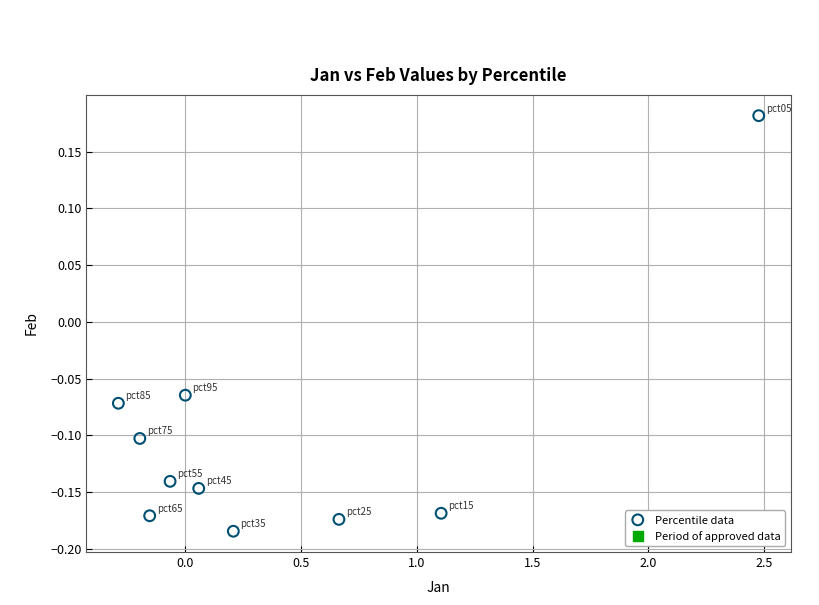

What is the range of Y values (max minus min)?

0.4